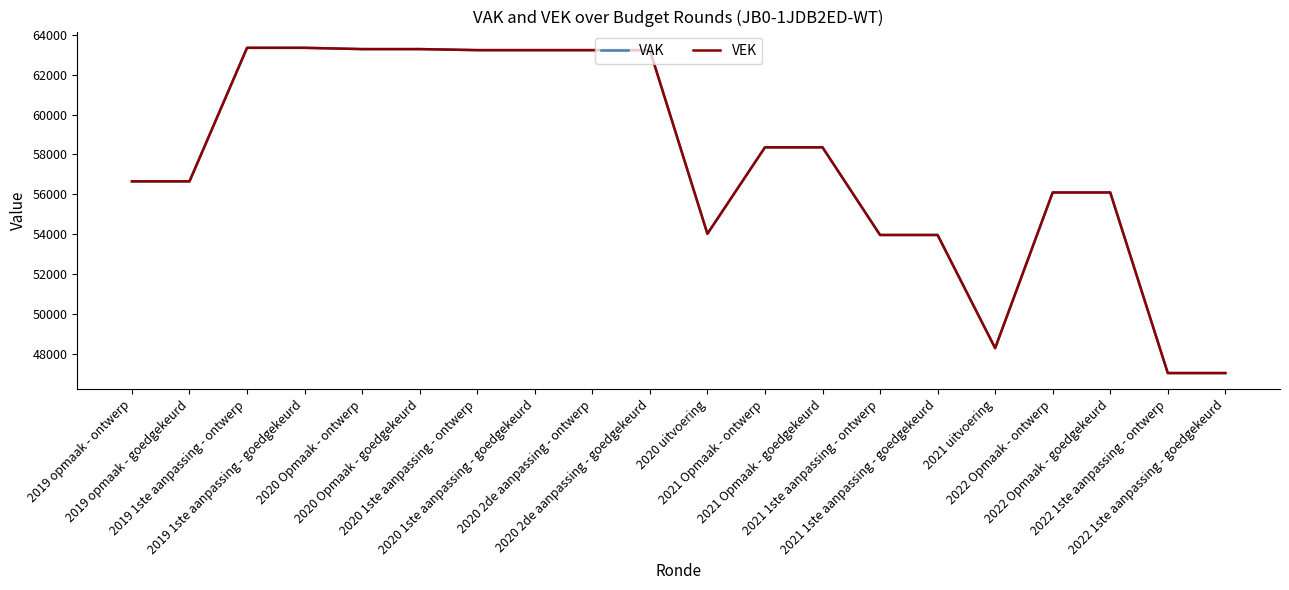

True or false: VAK and VEK intersect in this chart.

False